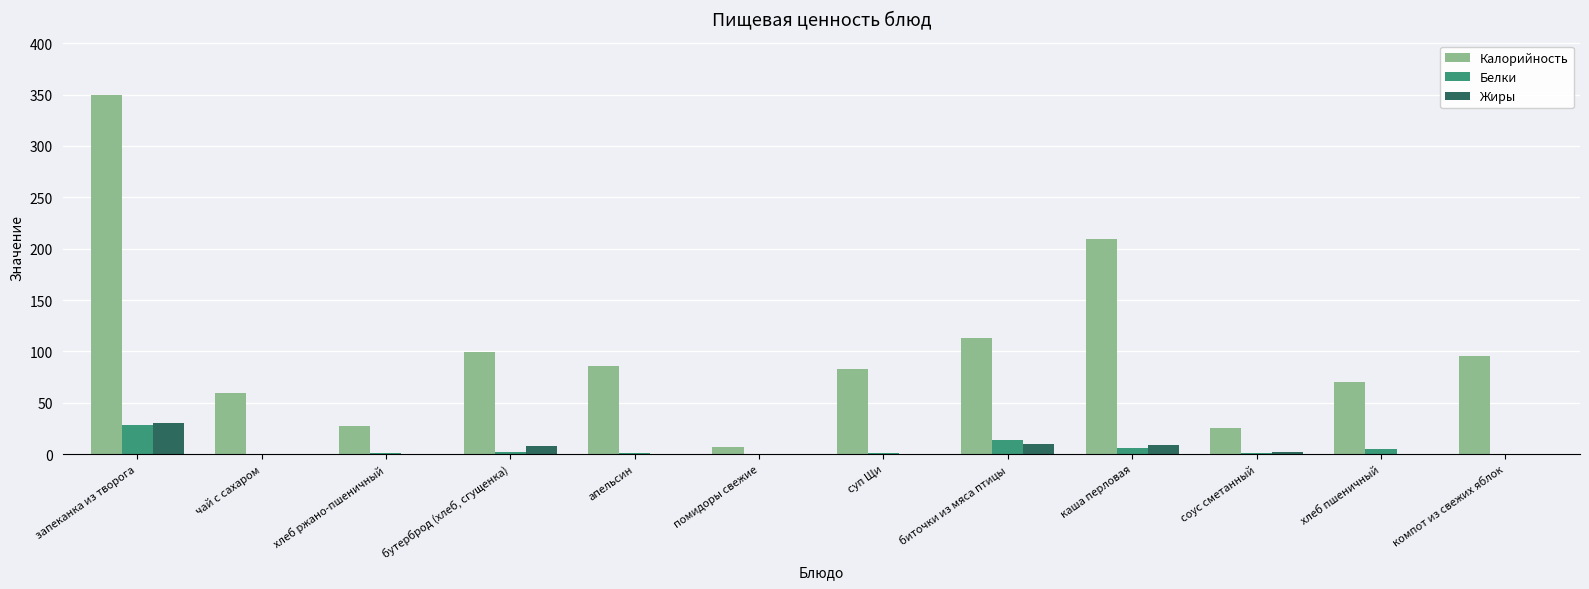

True or false: Белки has a value of 13.7 at биточки из мяса птицы.

True